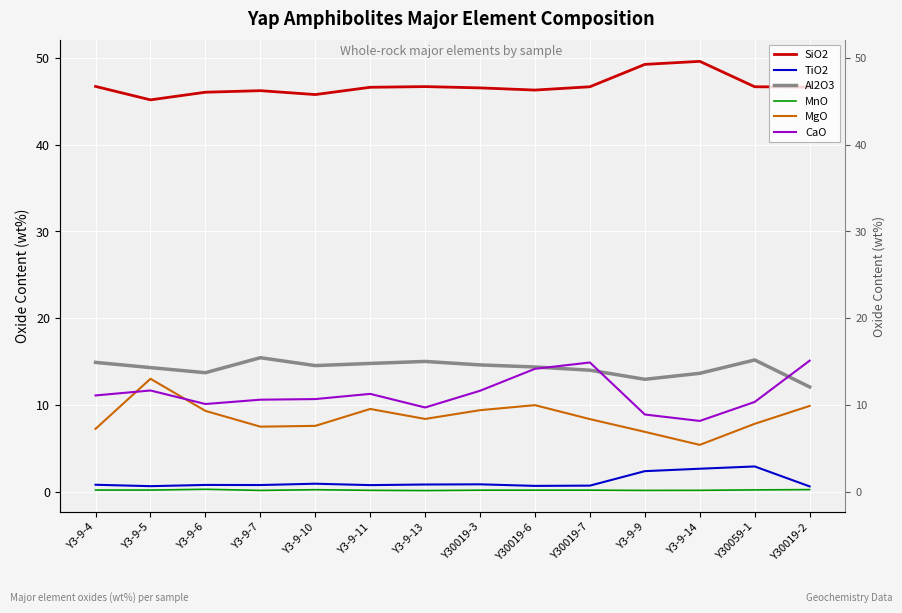

What is the total value across all series at Y3-9-11?

83.1